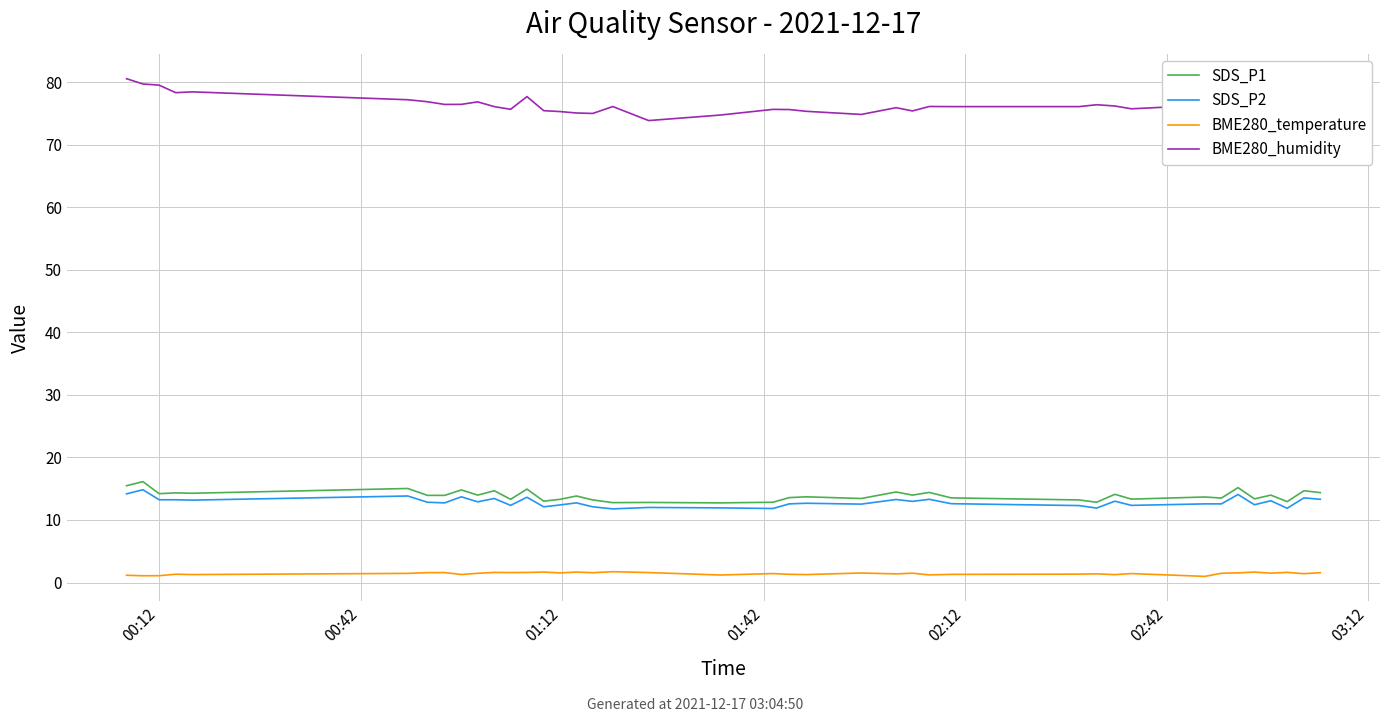

What is the maximum value for SDS_P2?

14.8